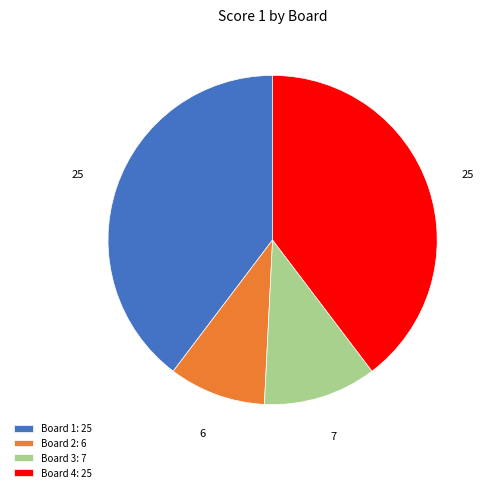

Is there any slice that represents more than half of the pie?

No